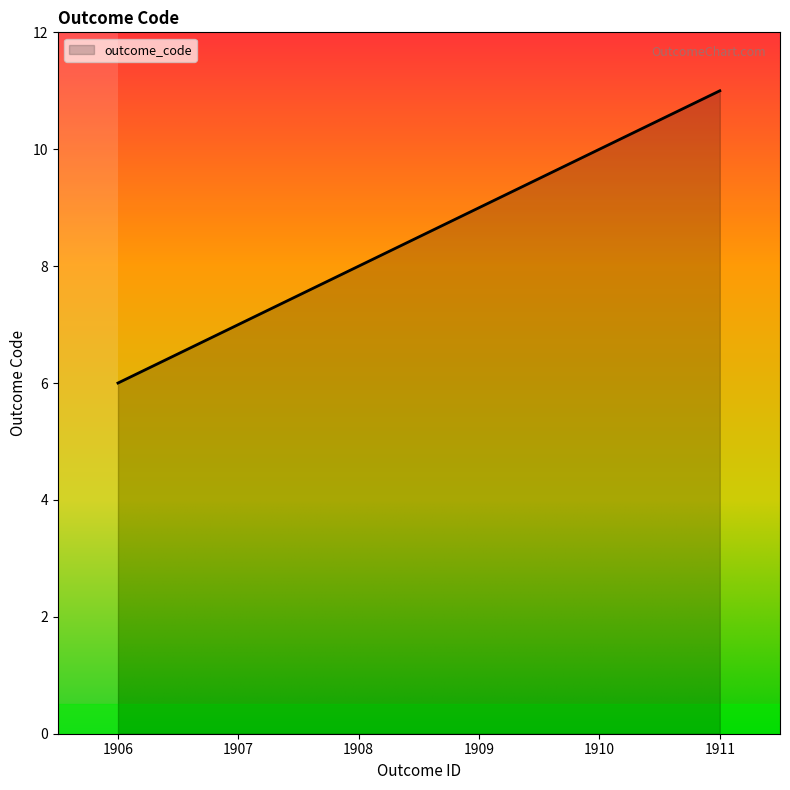

What is the difference between the maximum and minimum values?

5